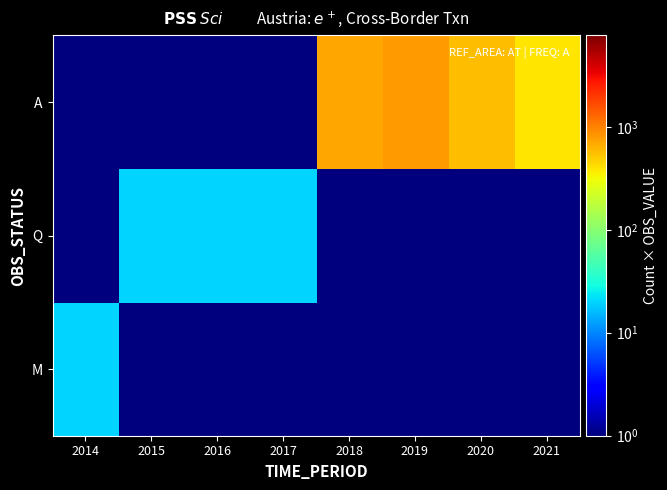

Reading right to left, what are all the values shown in this chart?

M: 2021=0.1	2020=0.1	2019=0.1	2018=0.1	2017=0.1	2016=0.1	2015=0.1	2014=20.0
Q: 2021=0.1	2020=0.1	2019=0.1	2018=0.1	2017=20.0	2016=20.0	2015=20.0	2014=0.1
A: 2021=389.9	2020=578.2	2019=770.7	2018=705.4	2017=0.1	2016=0.1	2015=0.1	2014=0.1